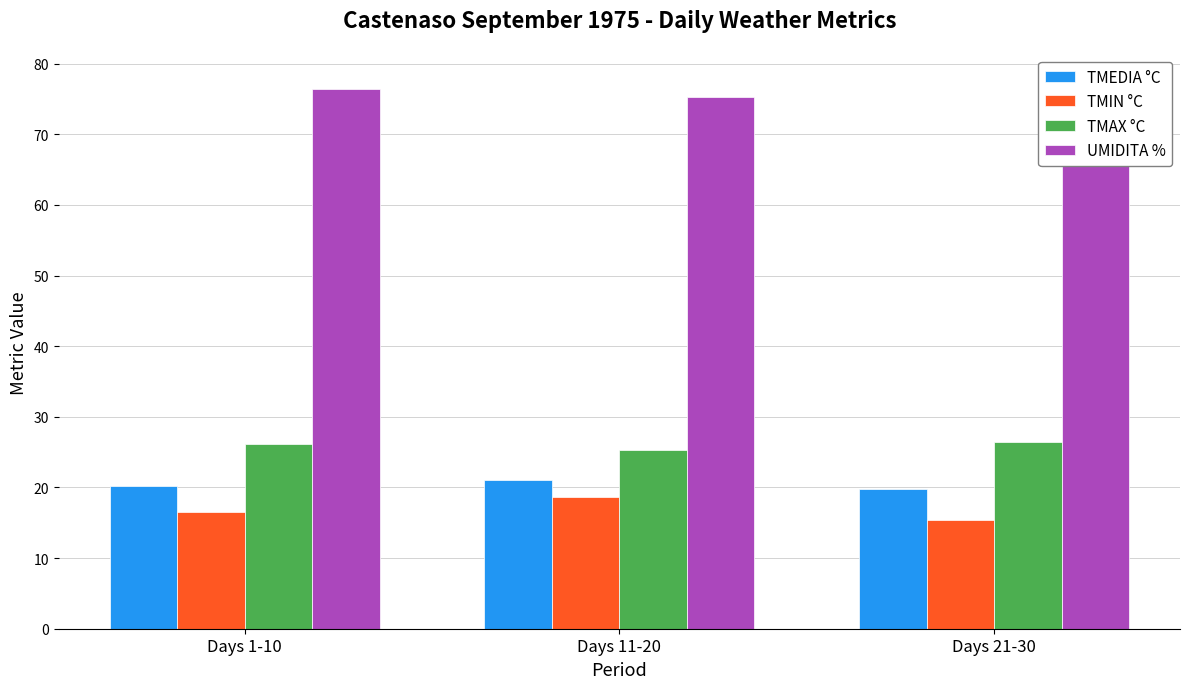

What are all the series names shown in the legend?

TMEDIA °C, TMIN °C, TMAX °C, UMIDITA %